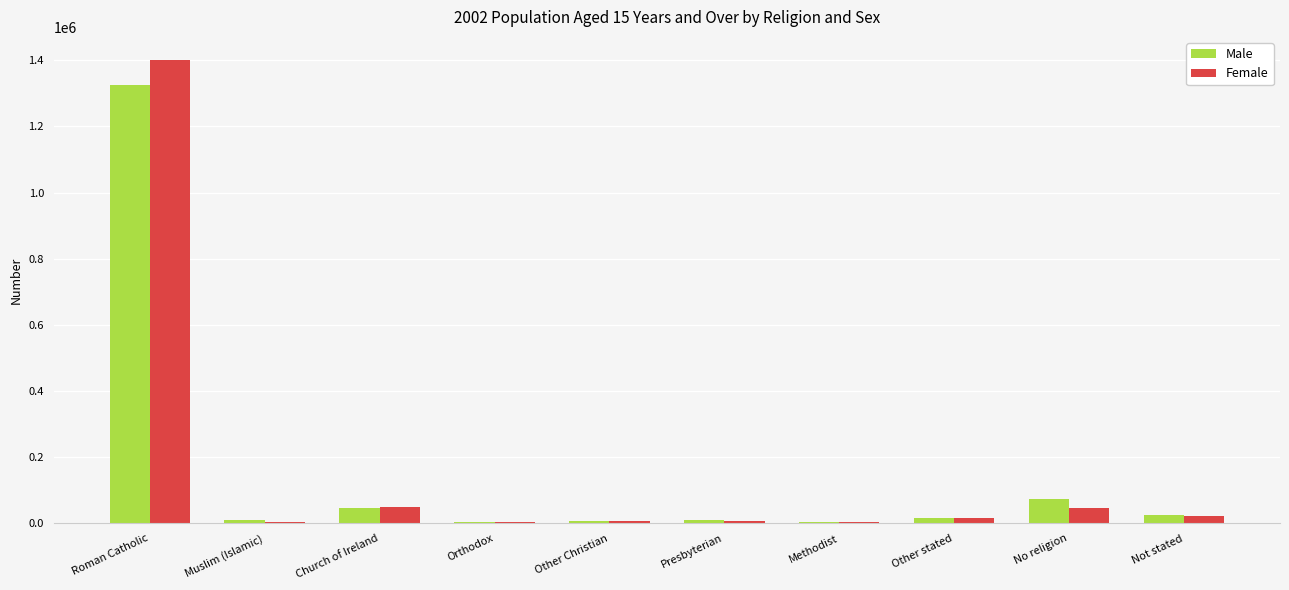

At which label does Female first exceed 16447?

Roman Catholic